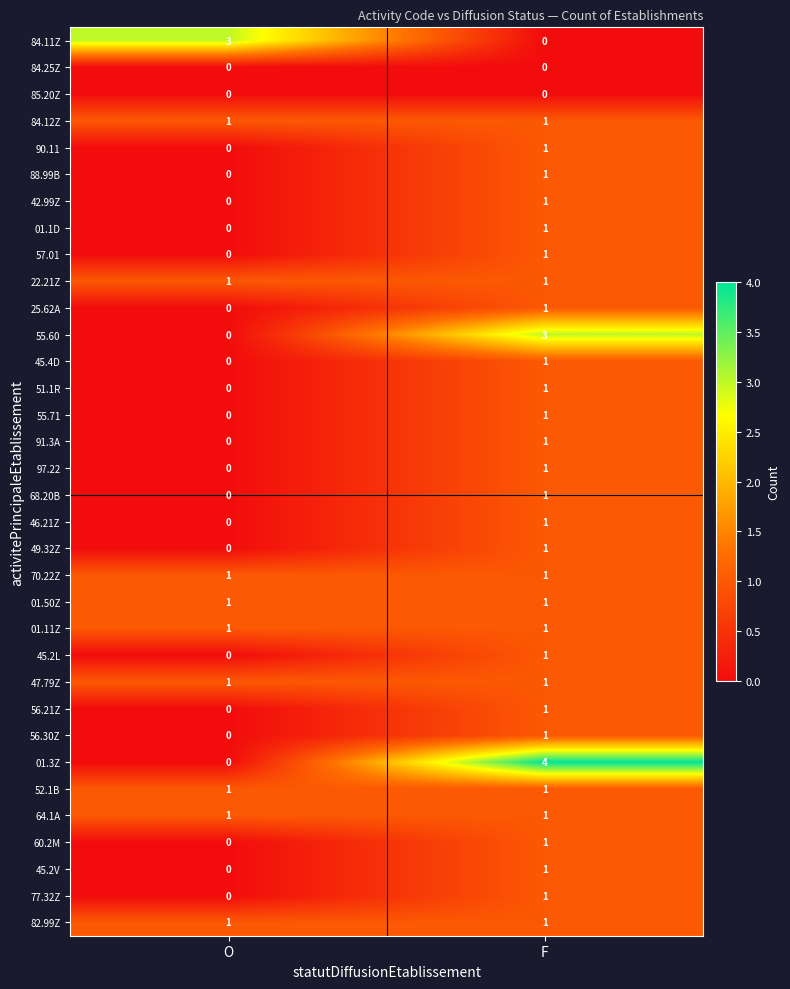

How many positive values does the 45.2L series have?

1